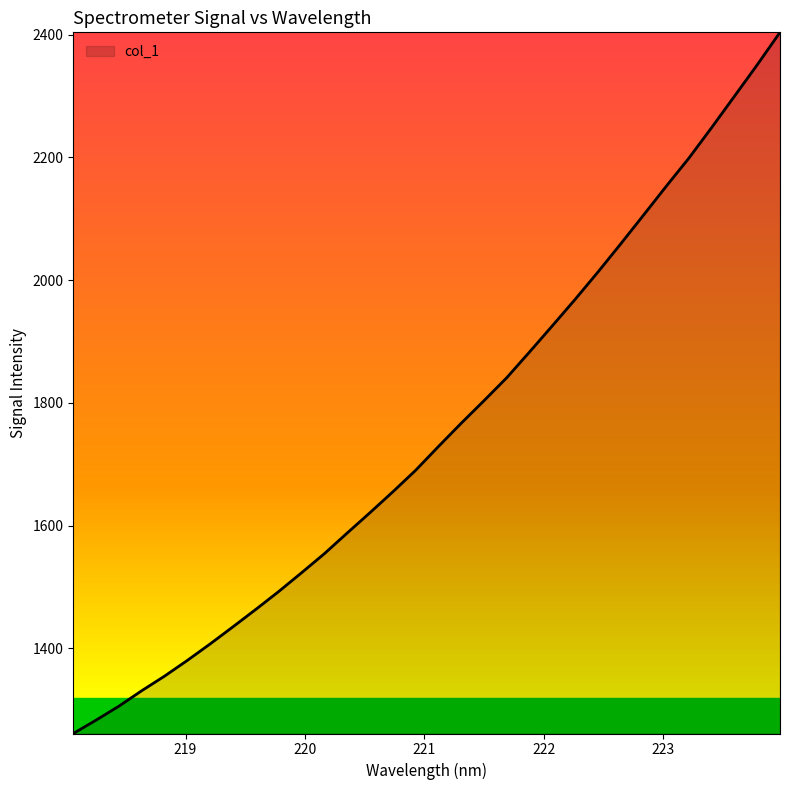

What is the difference between the maximum and minimum values?

1142.4